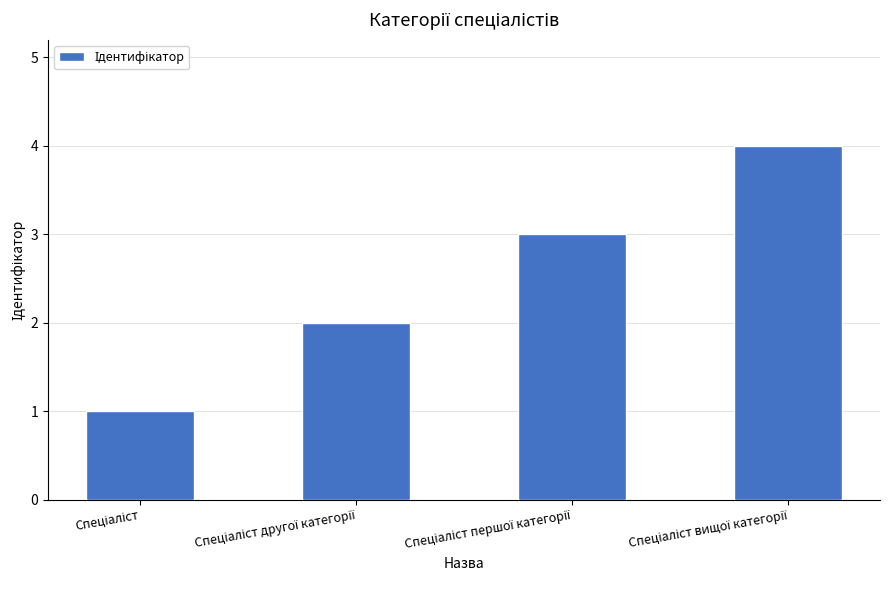

What is the maximum value shown in the chart?

4